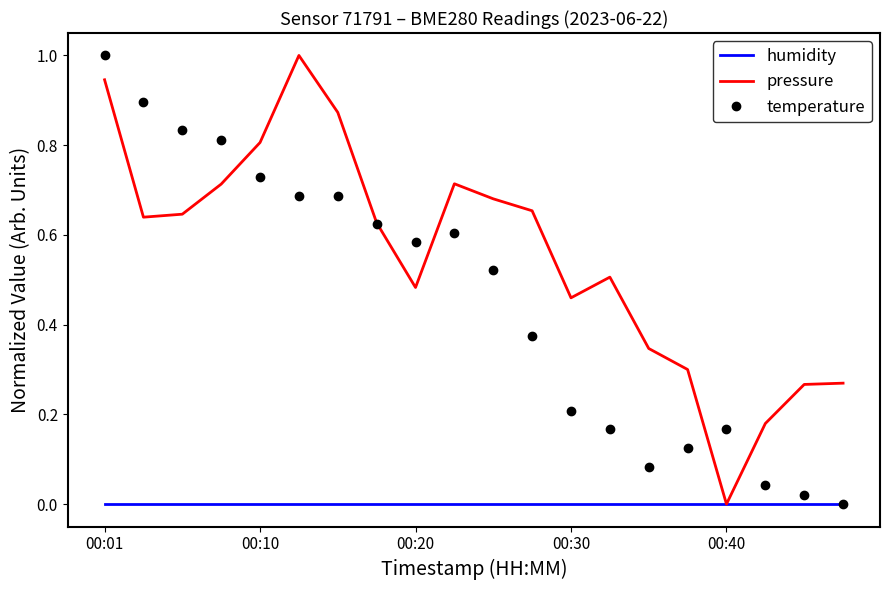

What is the greatest value displayed?

1.0